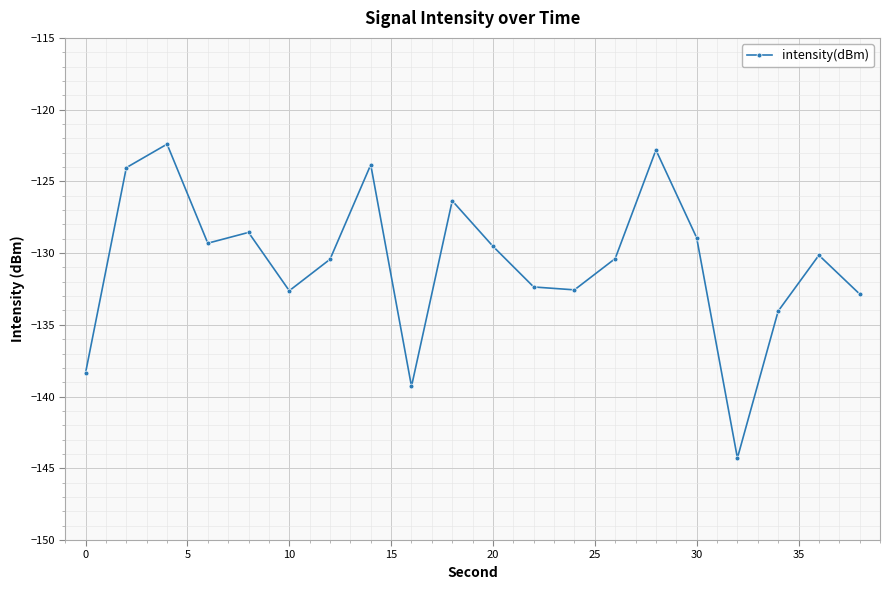

What is the difference between the second highest and minimum values?

21.5